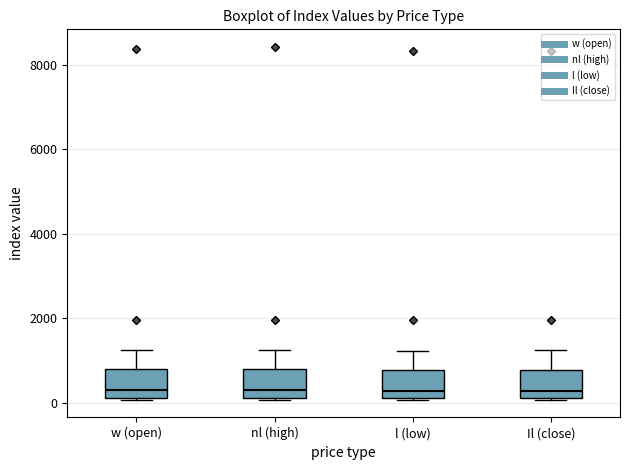

Reading left to right, read every box against the y-axis: the position of its median line, the range the box covers, and the ends of its whiskers. The values are not printed on the chart, so give them approximately, as read against the axis.

w (open): median 200 (just above the box's lower edge), box 200 to 800, whiskers 0 to 1200
nl (high): median 200 (just above the box's lower edge), box 200 to 800, whiskers 0 to 1200
l (low): median 200 (just above the box's lower edge), box 200 to 800, whiskers 0 to 1200
Il (close): median 200 (just above the box's lower edge), box 200 to 800, whiskers 0 to 1200